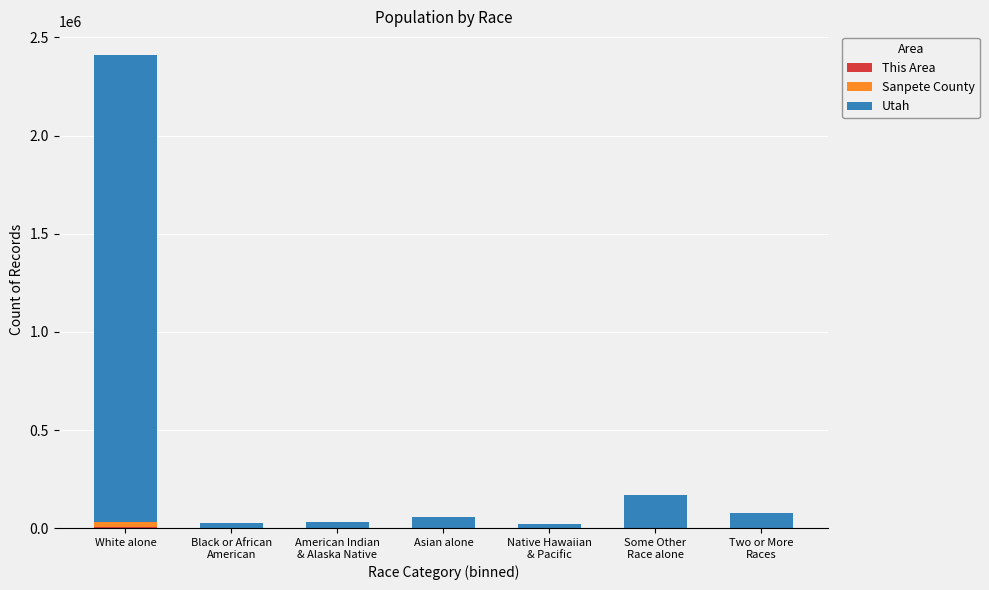

At which category is the sum across all series the highest?

White alone